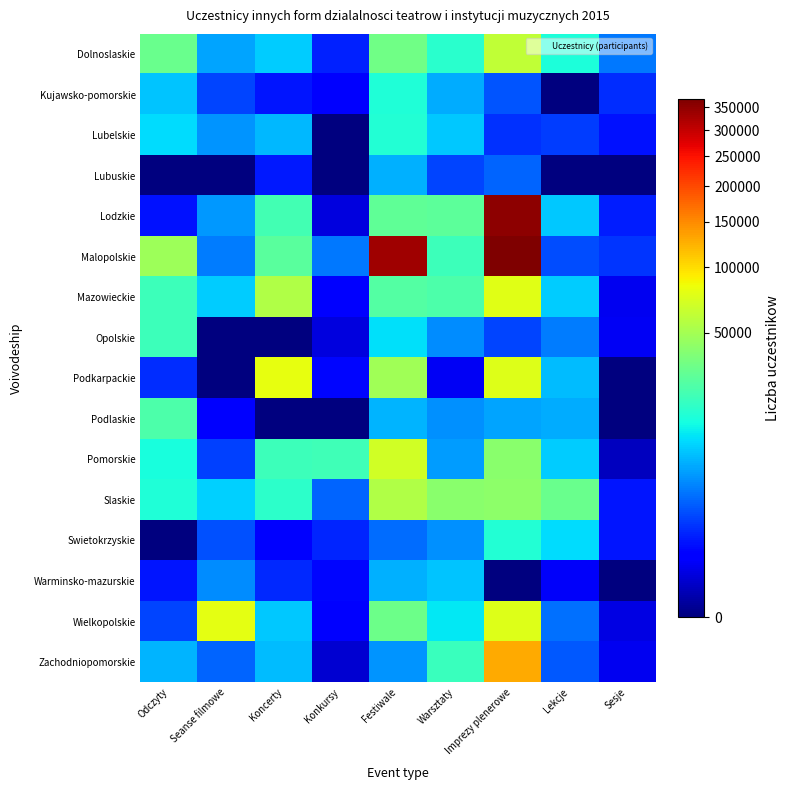

At Warsztaty, list the series in order from largest to smallest.

Slaskie, Lodzkie, Mazowieckie, Malopolskie, Zachodniopomorskie, Dolnoslaskie, Wielkopolskie, Lubelskie, Warminsko-mazurskie, Kujawsko-pomorskie, Pomorskie, Swietokrzyskie, Podlaskie, Opolskie, Lubuskie, Podkarpackie